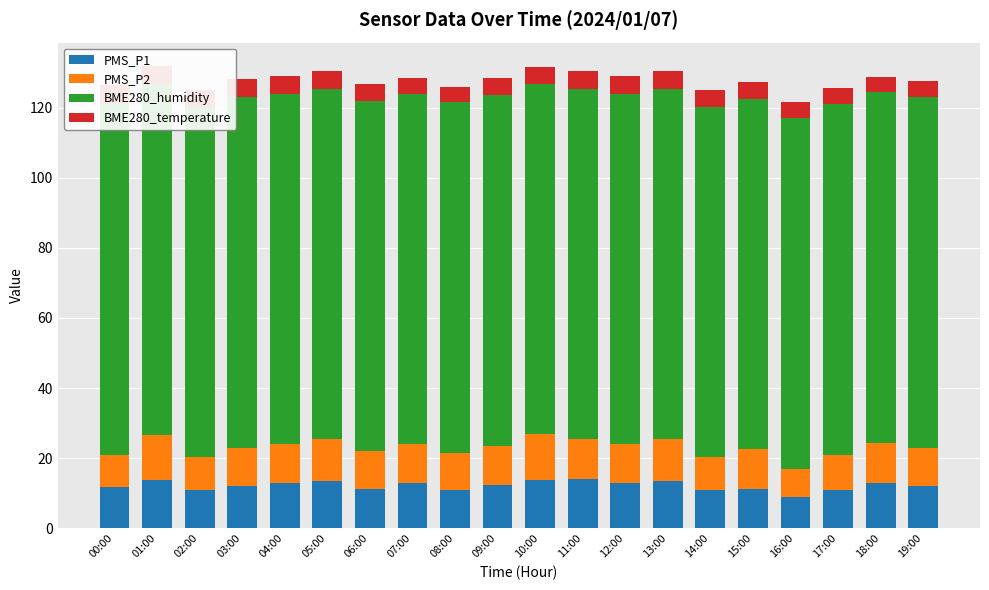

Which series has the widest spread of values?

PMS_P1